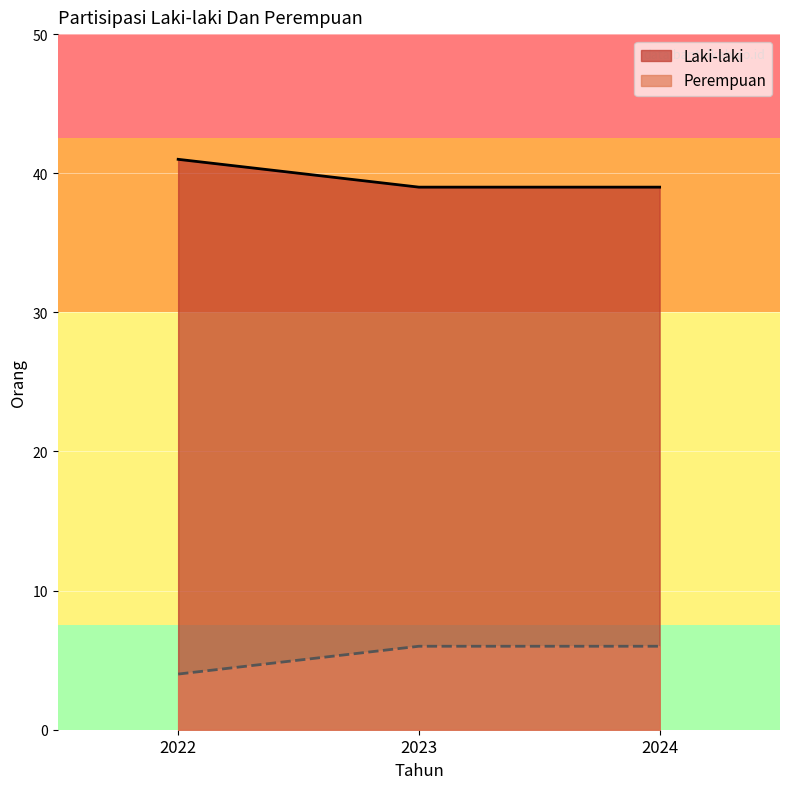

What is the sum of the Laki-laki values at 2023 and 2024?

78